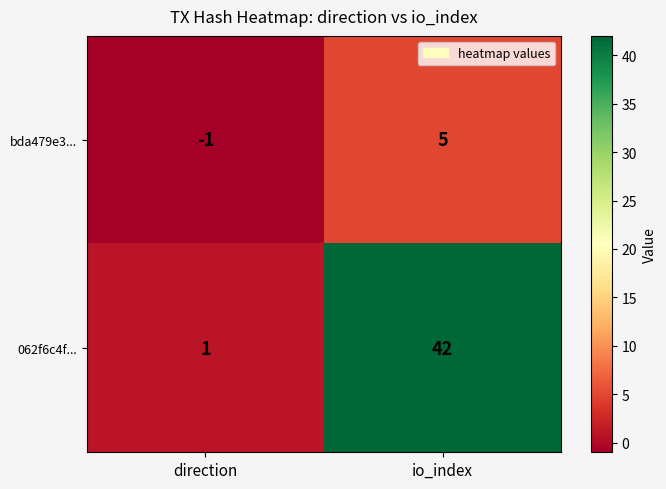

The bda479e3... series shows -2 at direction. True or false?

False